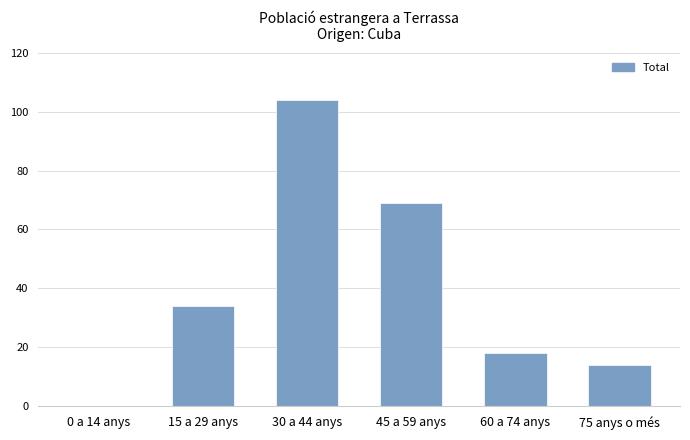

Which label corresponds to the largest value in the chart?

30 a 44 anys